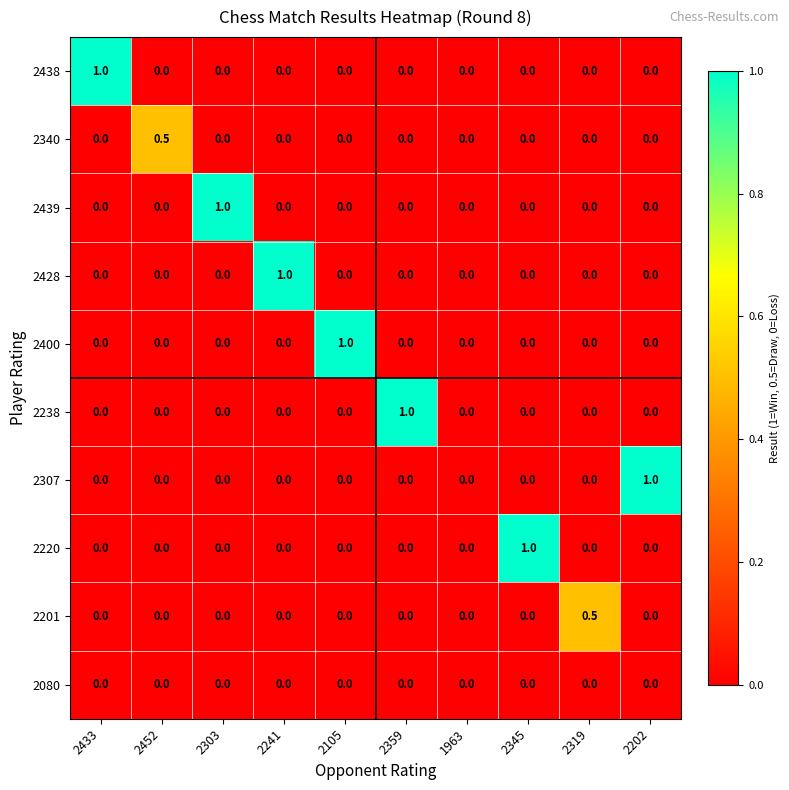

Rank the categories by 2438 value from highest to lowest.

2433, 2452, 2303, 2241, 2105, 2359, 1963, 2345, 2319, 2202